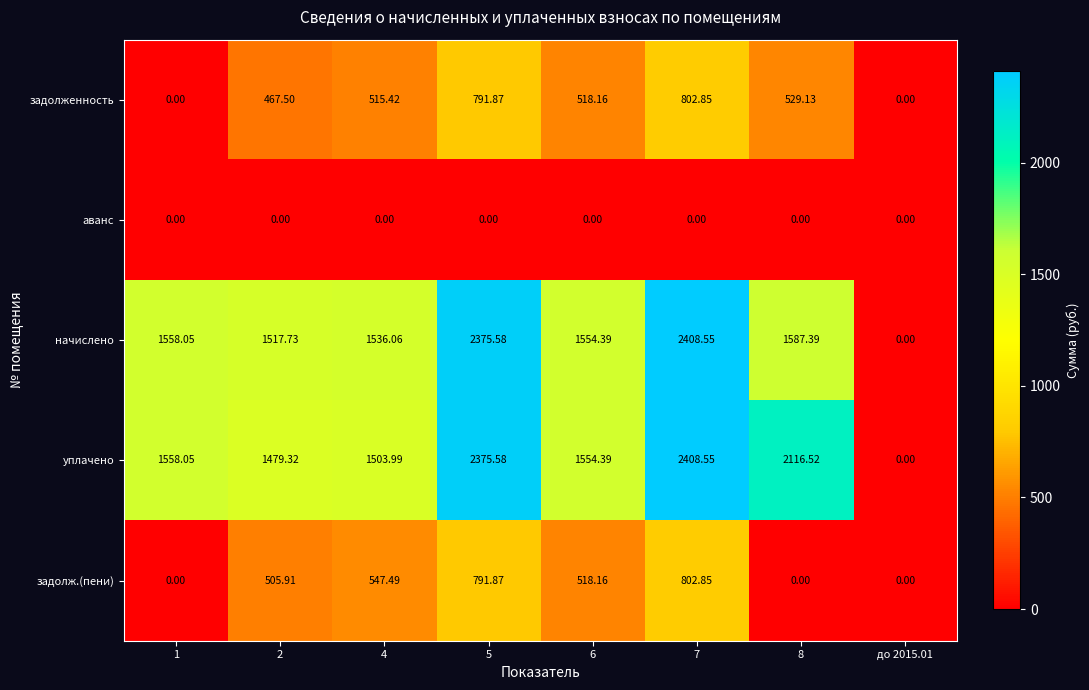

What is the difference between the highest and lowest values at 5?

2375.6